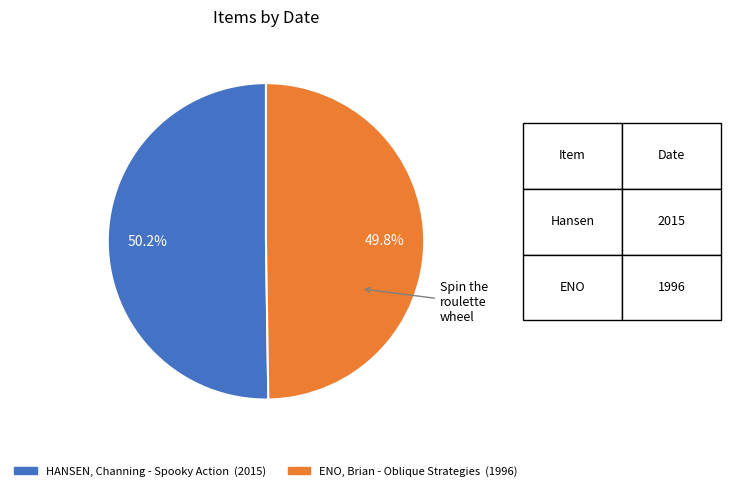

The HANSEN, Channing - Spooky Action slice represents 50% of the pie. True or false?

True